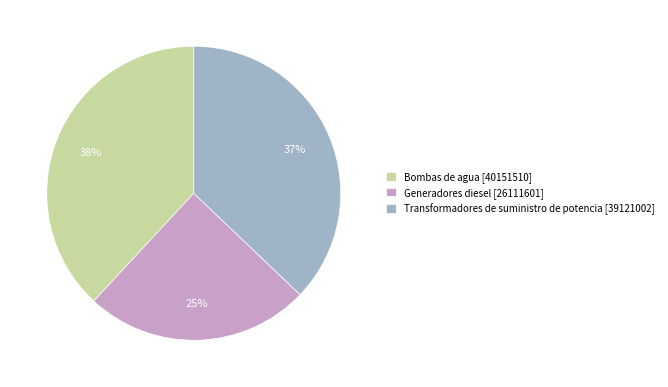

Count the number of slices in the pie.

3